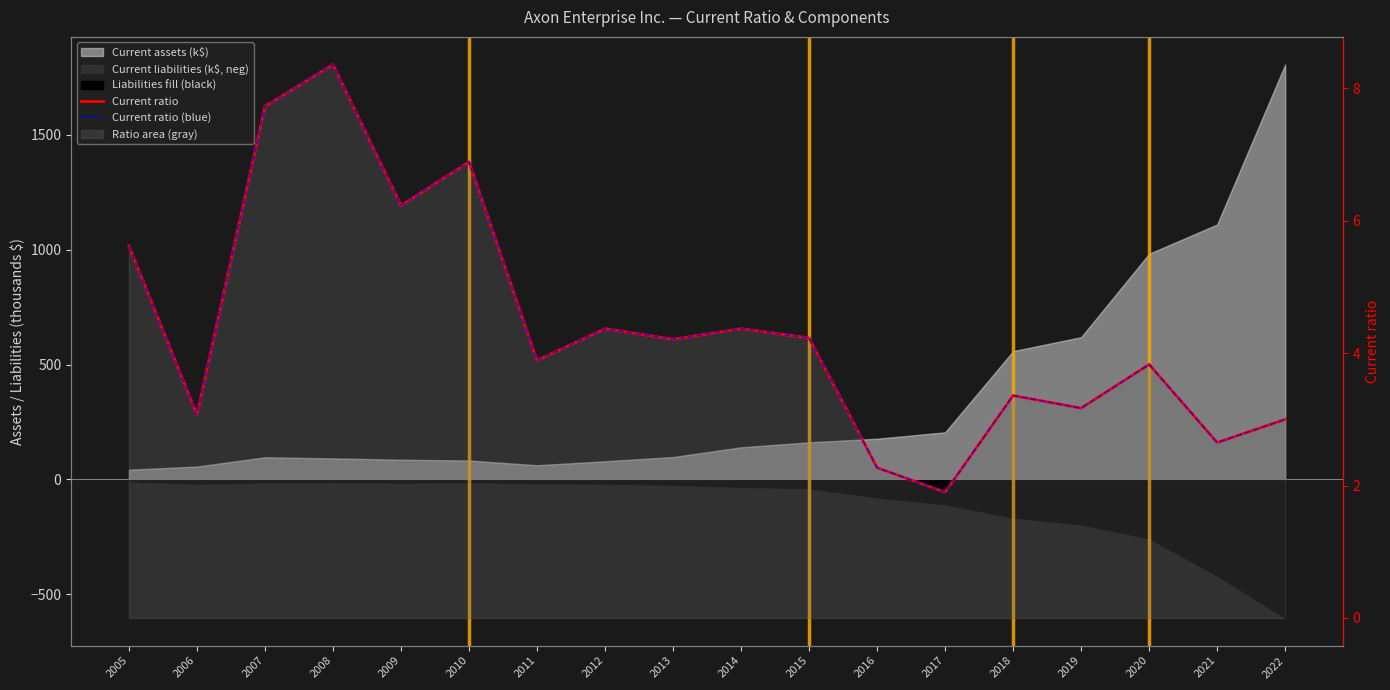

Reading right to left, list all the values displayed in this chart.

Current ratio: 3.0	2.6	3.8	3.2	3.4	1.9	2.3	4.2	4.4	4.2	4.4	3.9	6.9	6.2	8.4	7.7	3.1	5.6
Current ratio (blue): 3.0	2.6	3.8	3.2	3.4	1.9	2.3	4.2	4.4	4.2	4.4	3.9	6.9	6.2	8.4	7.7	3.1	5.6